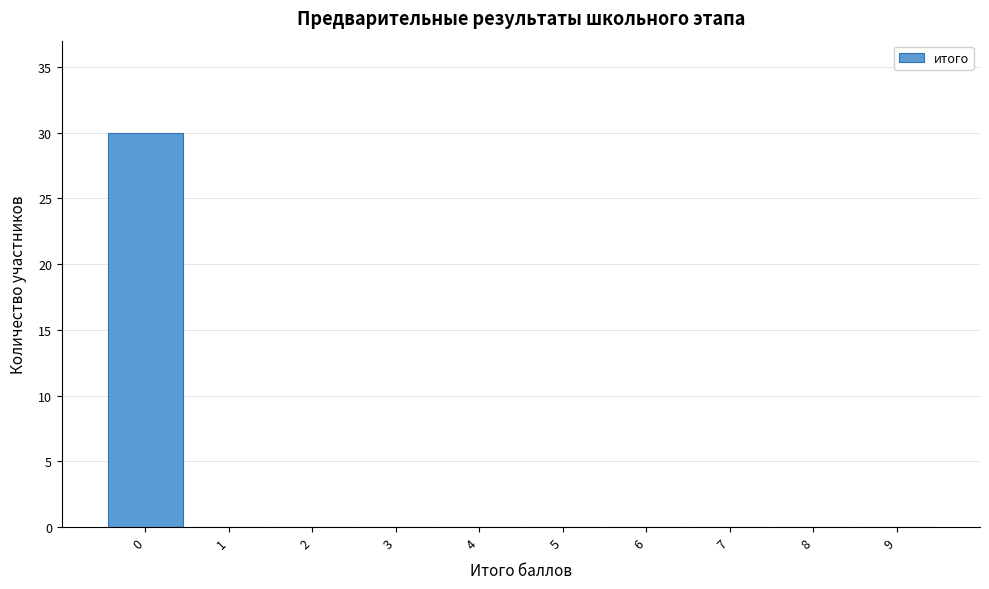

Over which range of the x-axis is the bar tallest?

-0.5 to 0.5